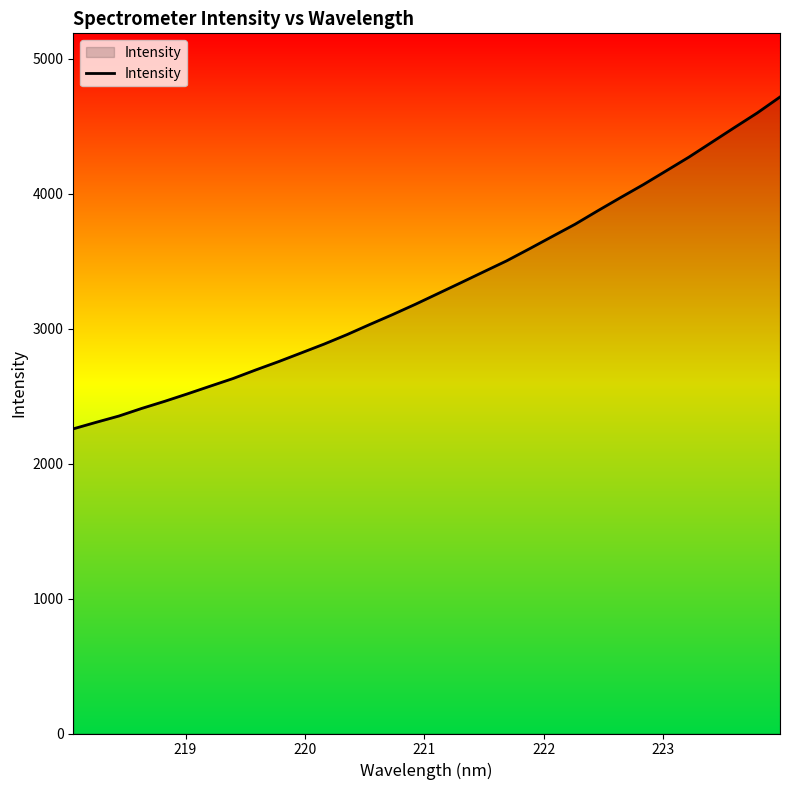

What is the sum of all values?

106028.9